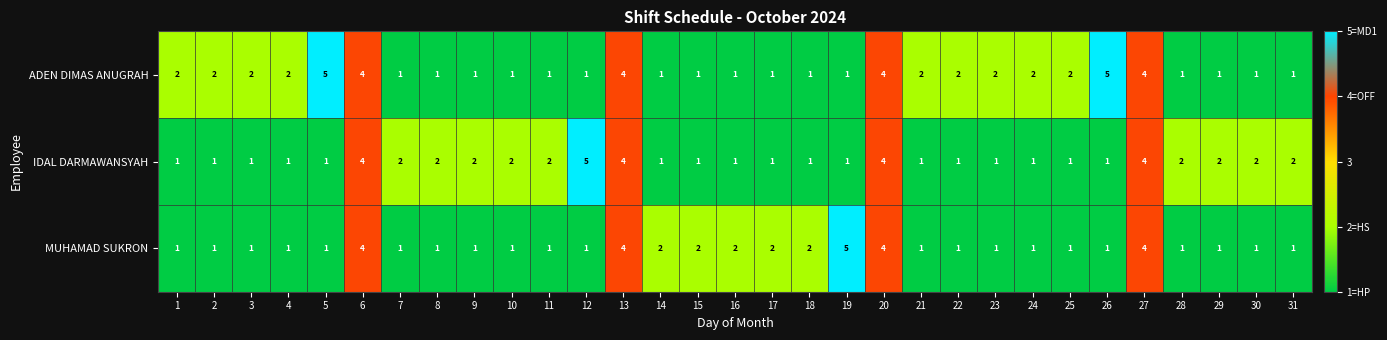

What is the difference between the maximum and second lowest values in the MUHAMAD SUKRON series?

4